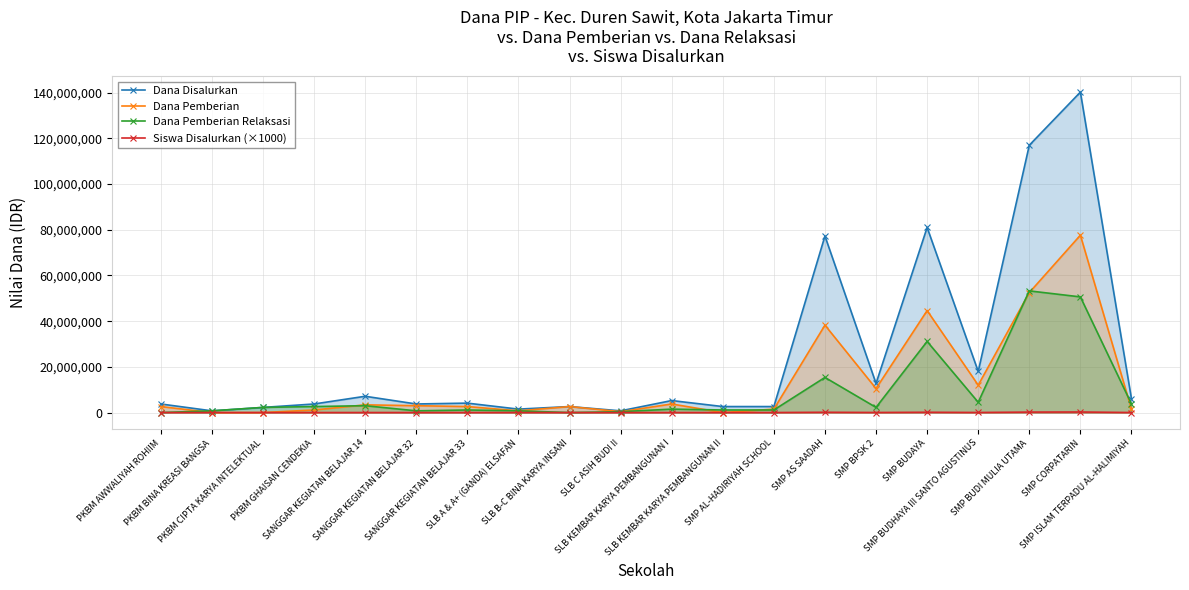

Does the chart have visible grid lines?

Yes